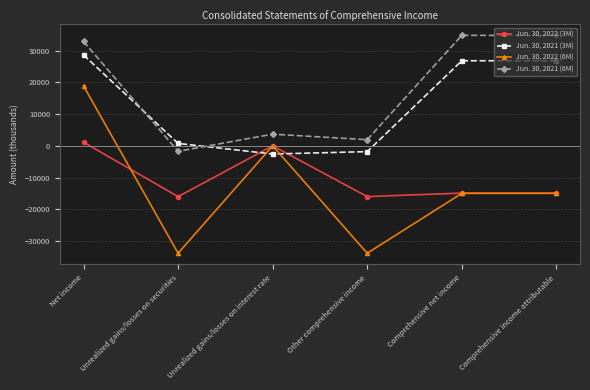

What is the label of the 1st point from the right?

Comprehensive income attributable